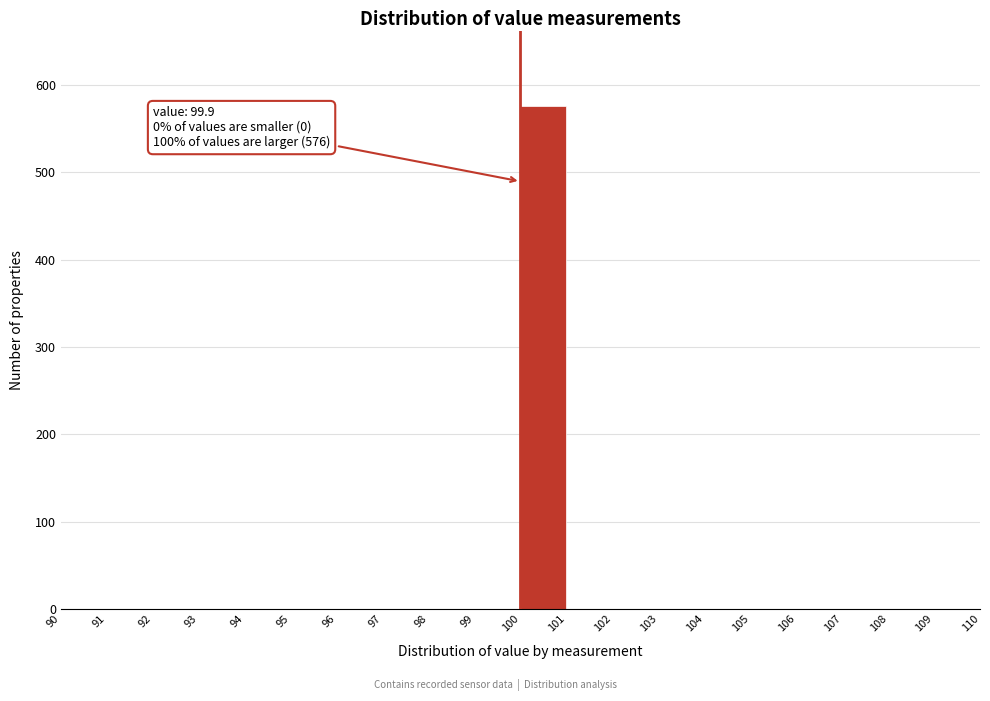

Over which range of the x-axis is the bar tallest?

100 to 101